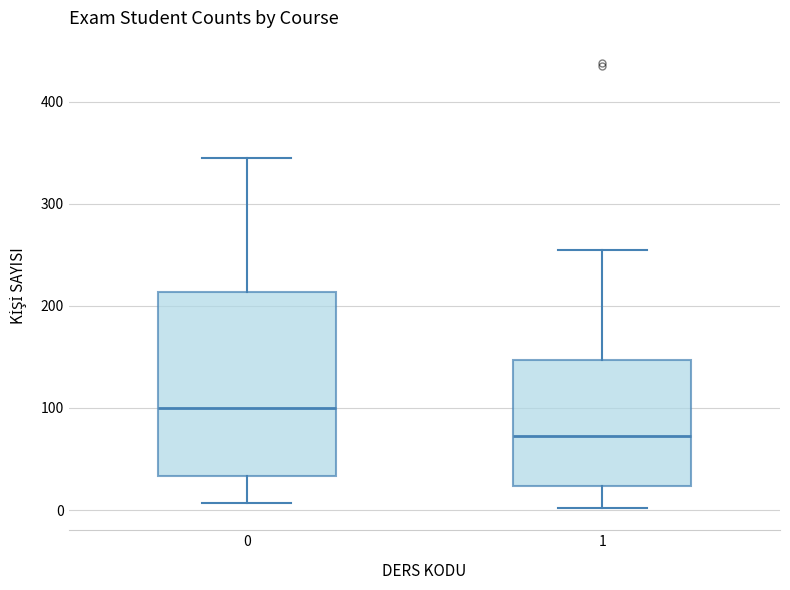

Which box's median line is the highest?

0